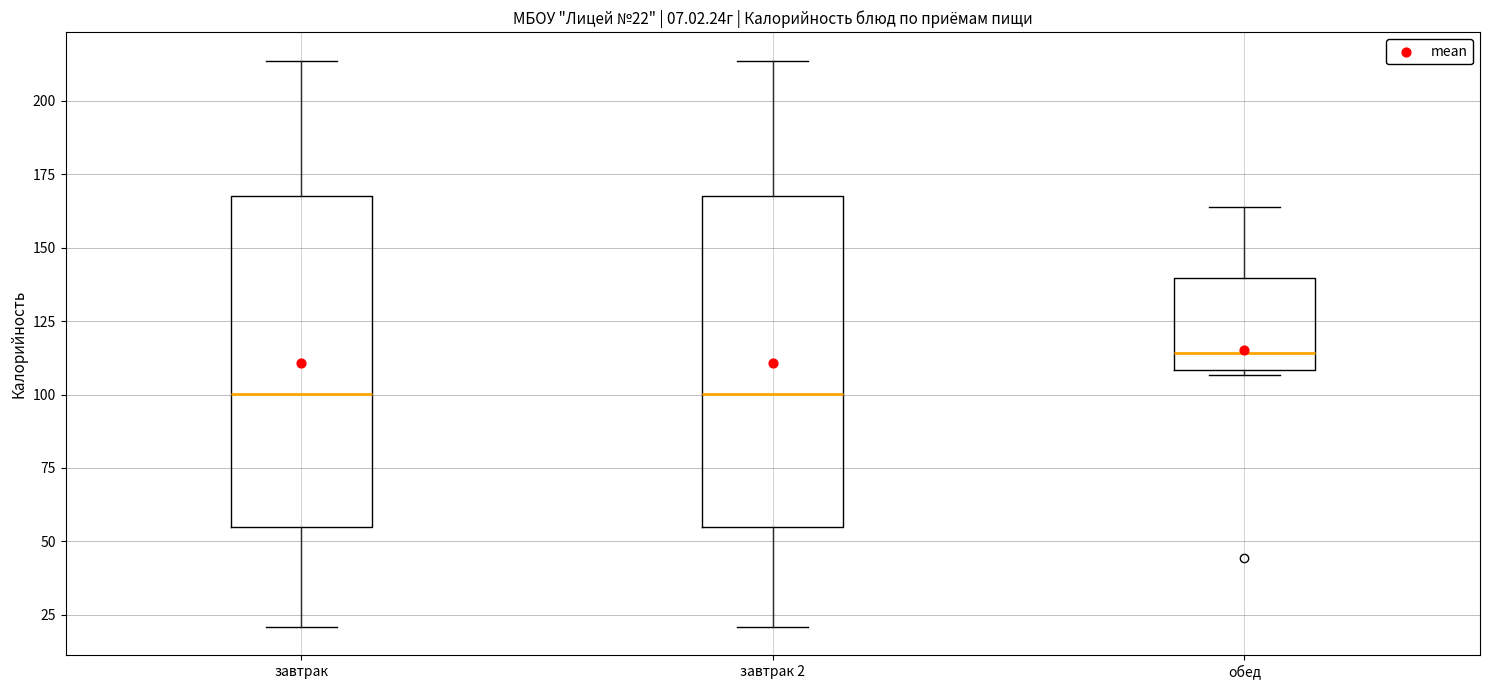

Which box has the highest median line?

обед